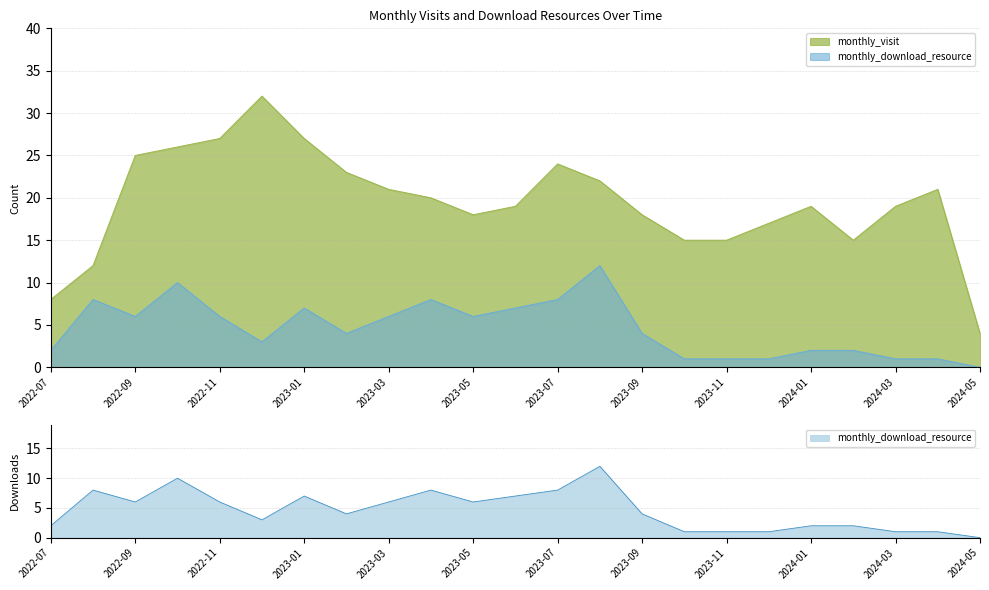

Count the number of data series in this chart.

2